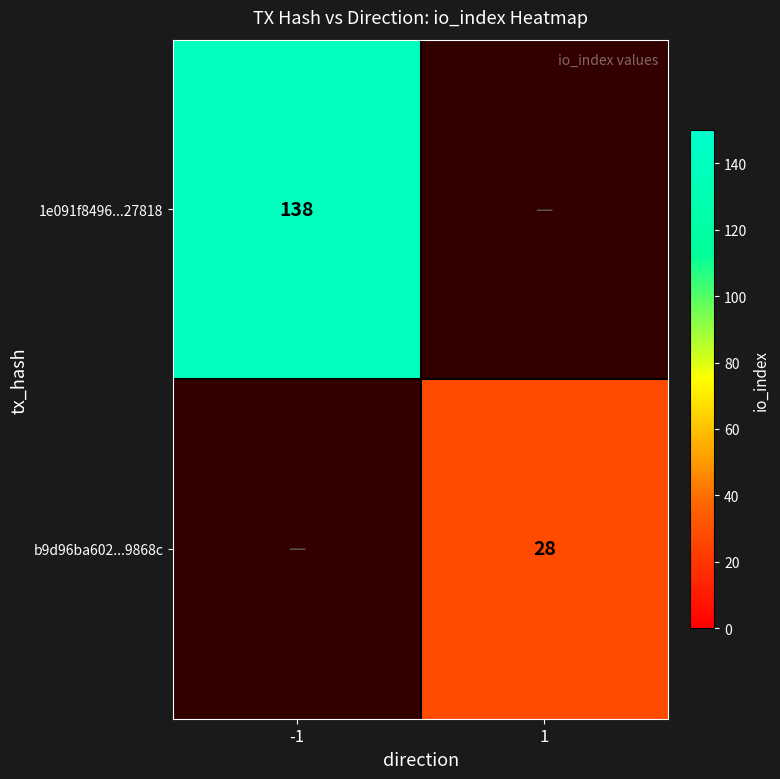

The value of b9d96ba602...9868c at 1 is 41.5. True or false?

False